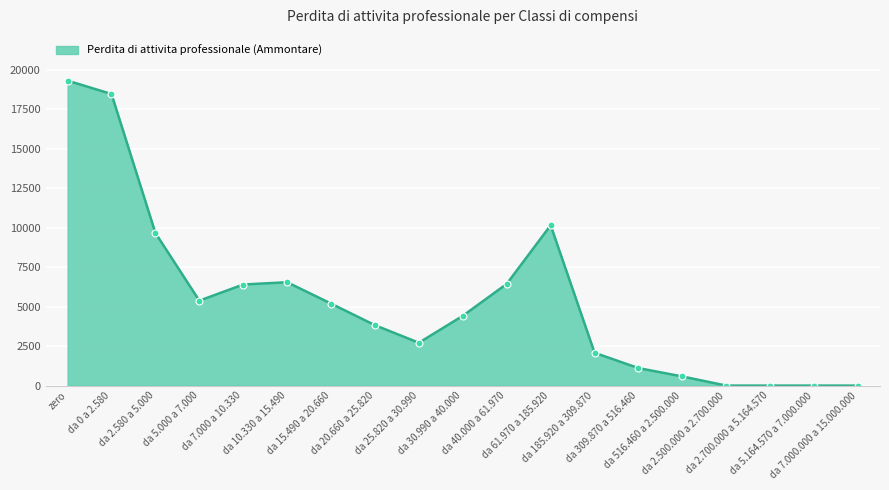

What value does the data have at da 40.000 a 61.970, to the nearest 50?

6450